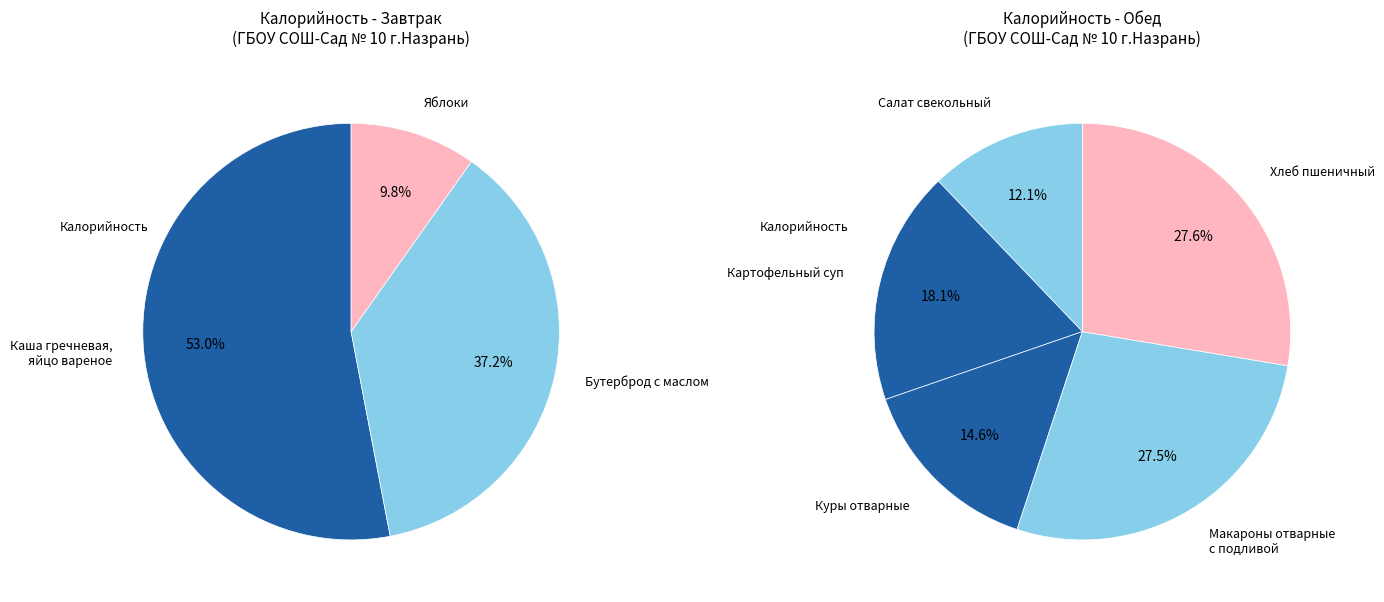

What is the change in value from Картофельный суп to Хлеб пшеничный?

+57